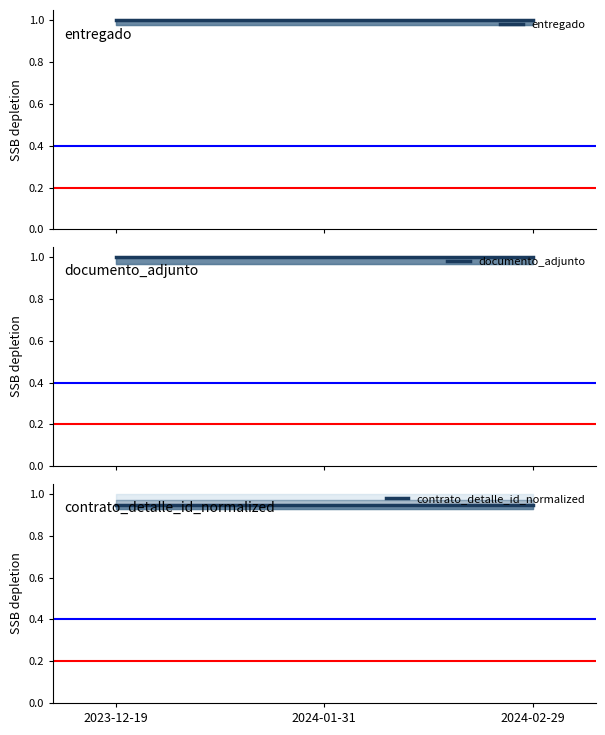

Reading left to right, what are all the values shown in this chart?

entregado: 2023-12-19=1.0	2024-01-31=1.0	2024-02-29=1.0
documento_adjunto: 2023-12-19=1.0	2024-01-31=1.0	2024-02-29=1.0
contrato_detalle_id_normalized: 2023-12-19=0.9	2024-01-31=0.9	2024-02-29=0.9